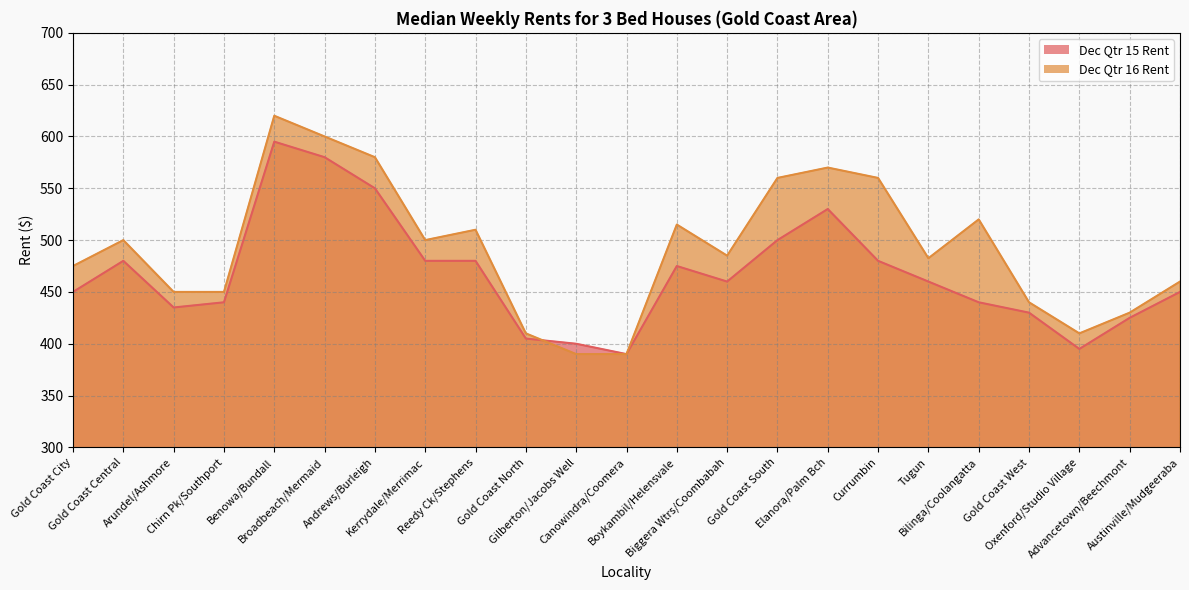

What is the average value of the Dec Qtr 15 Rent series?

466.5